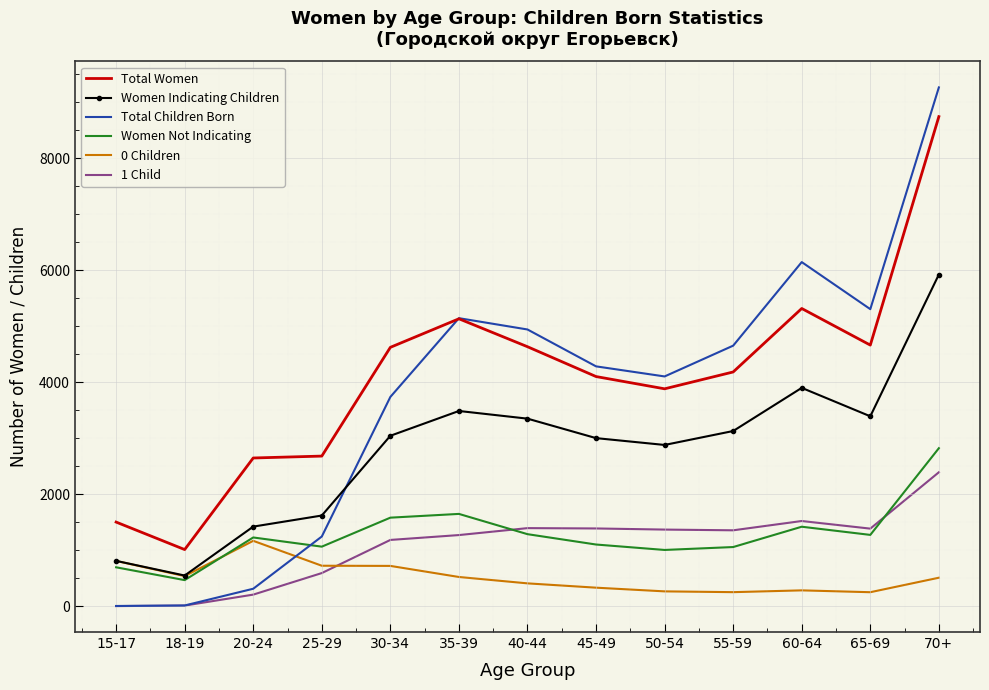

Is the value of 1 Child at 60-64 greater than the value of Women Indicating Children at 60-64?

No